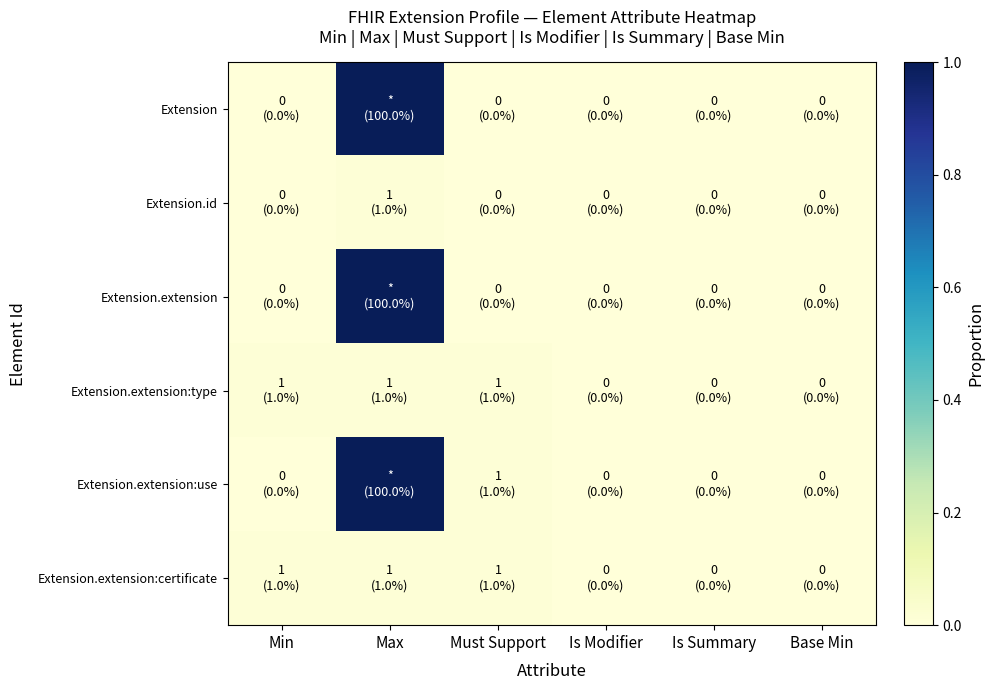

Which has a higher value, Base Min or Min?

Base Min